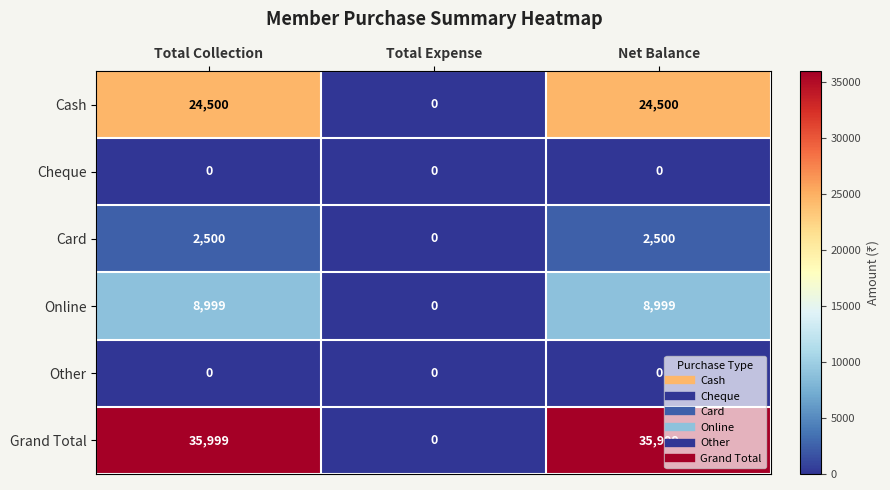

Reading left to right, what are all the values shown in this chart?

Cash: 24500	0	24500
Cheque: 0	0	0
Card: 2500	0	2500
Online: 8999	0	8999
Other: 0	0	0
Grand Total: 35999	0	35999